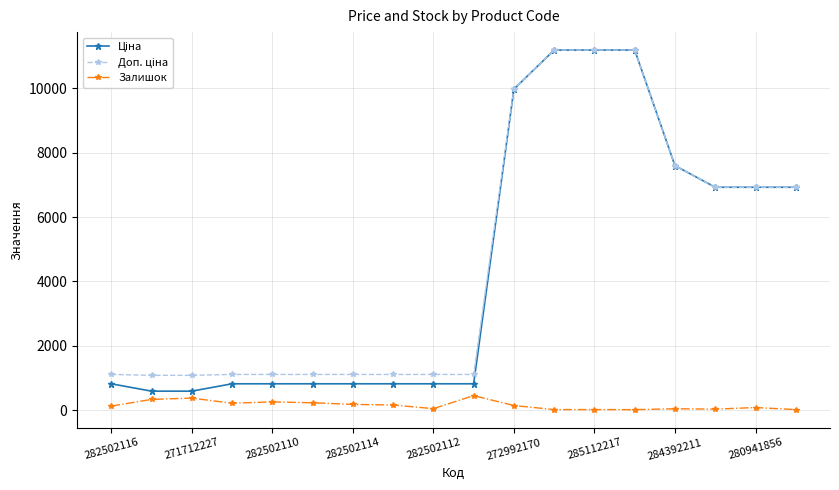

At how many categories does at least one series exceed 6624?

8